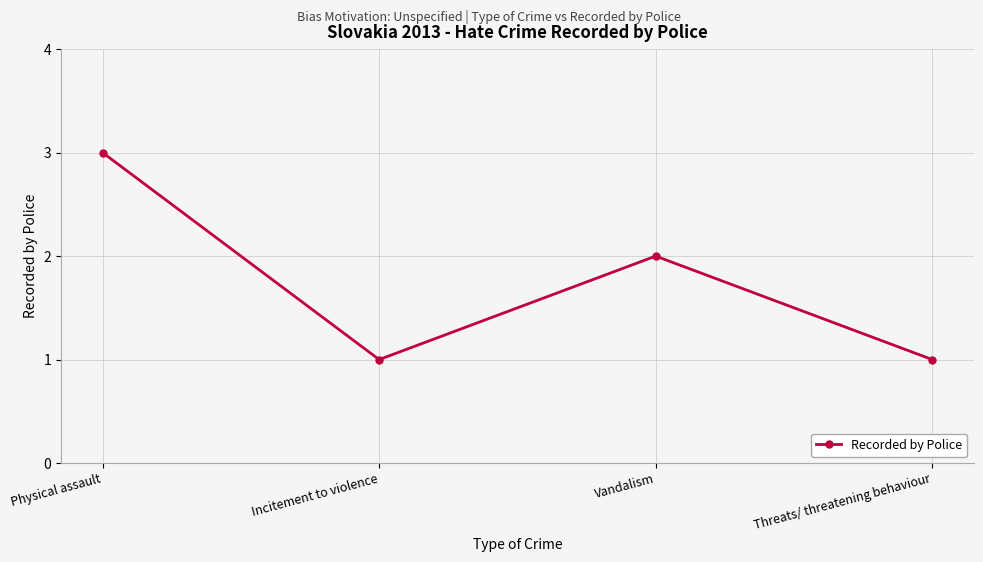

What is the difference between the values at Physical assault and Vandalism?

1